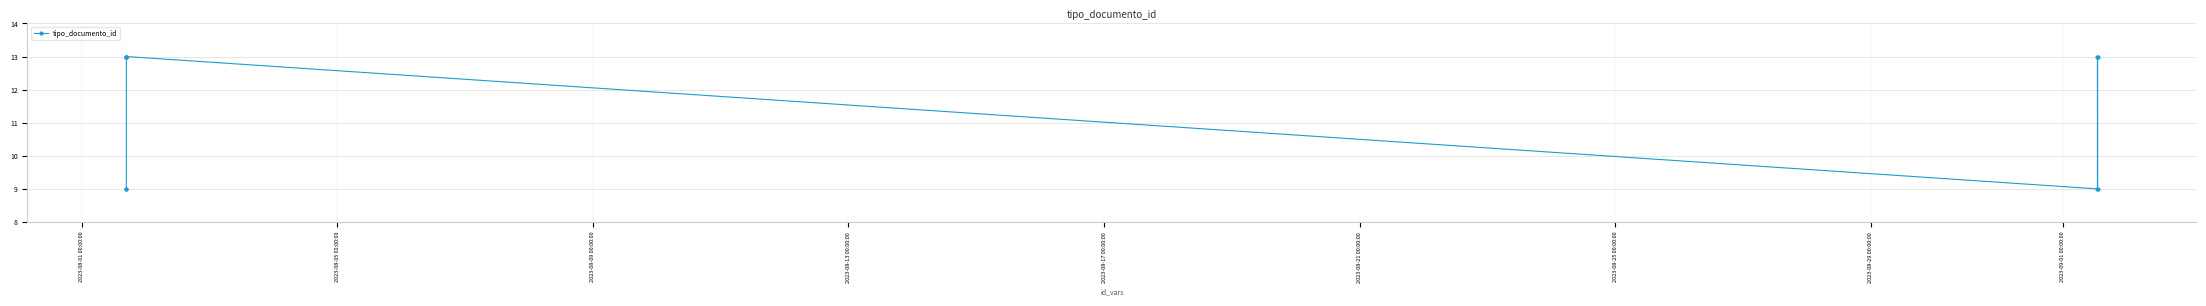

How many interior local peaks (higher than both neighbors) does the data have?

1